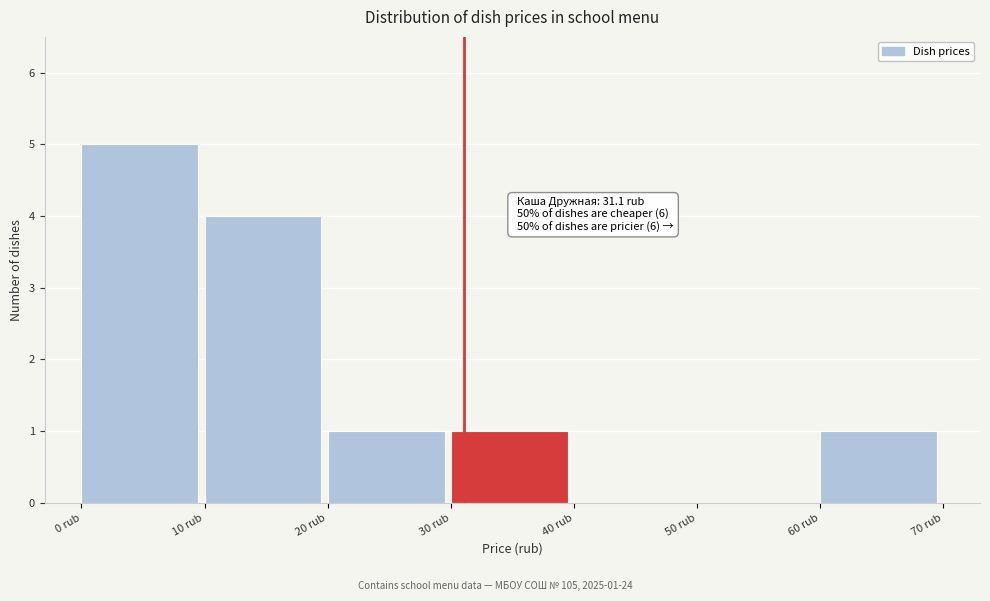

Which range on the x-axis has the tallest bar?

0 to 10